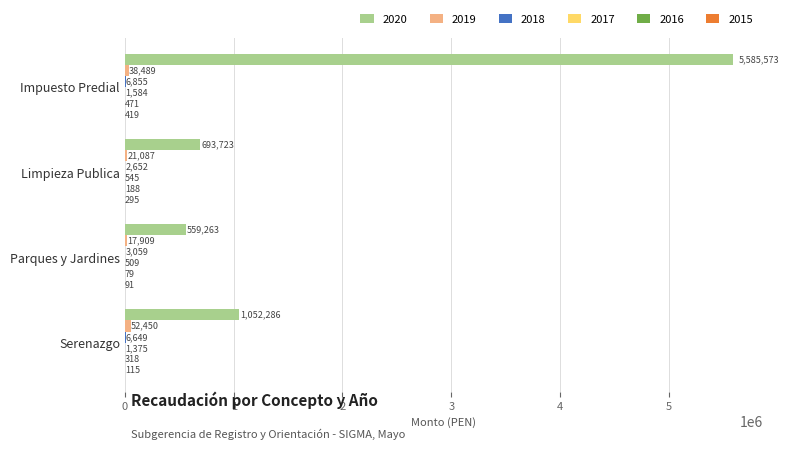

How many distinct data groups are displayed?

6